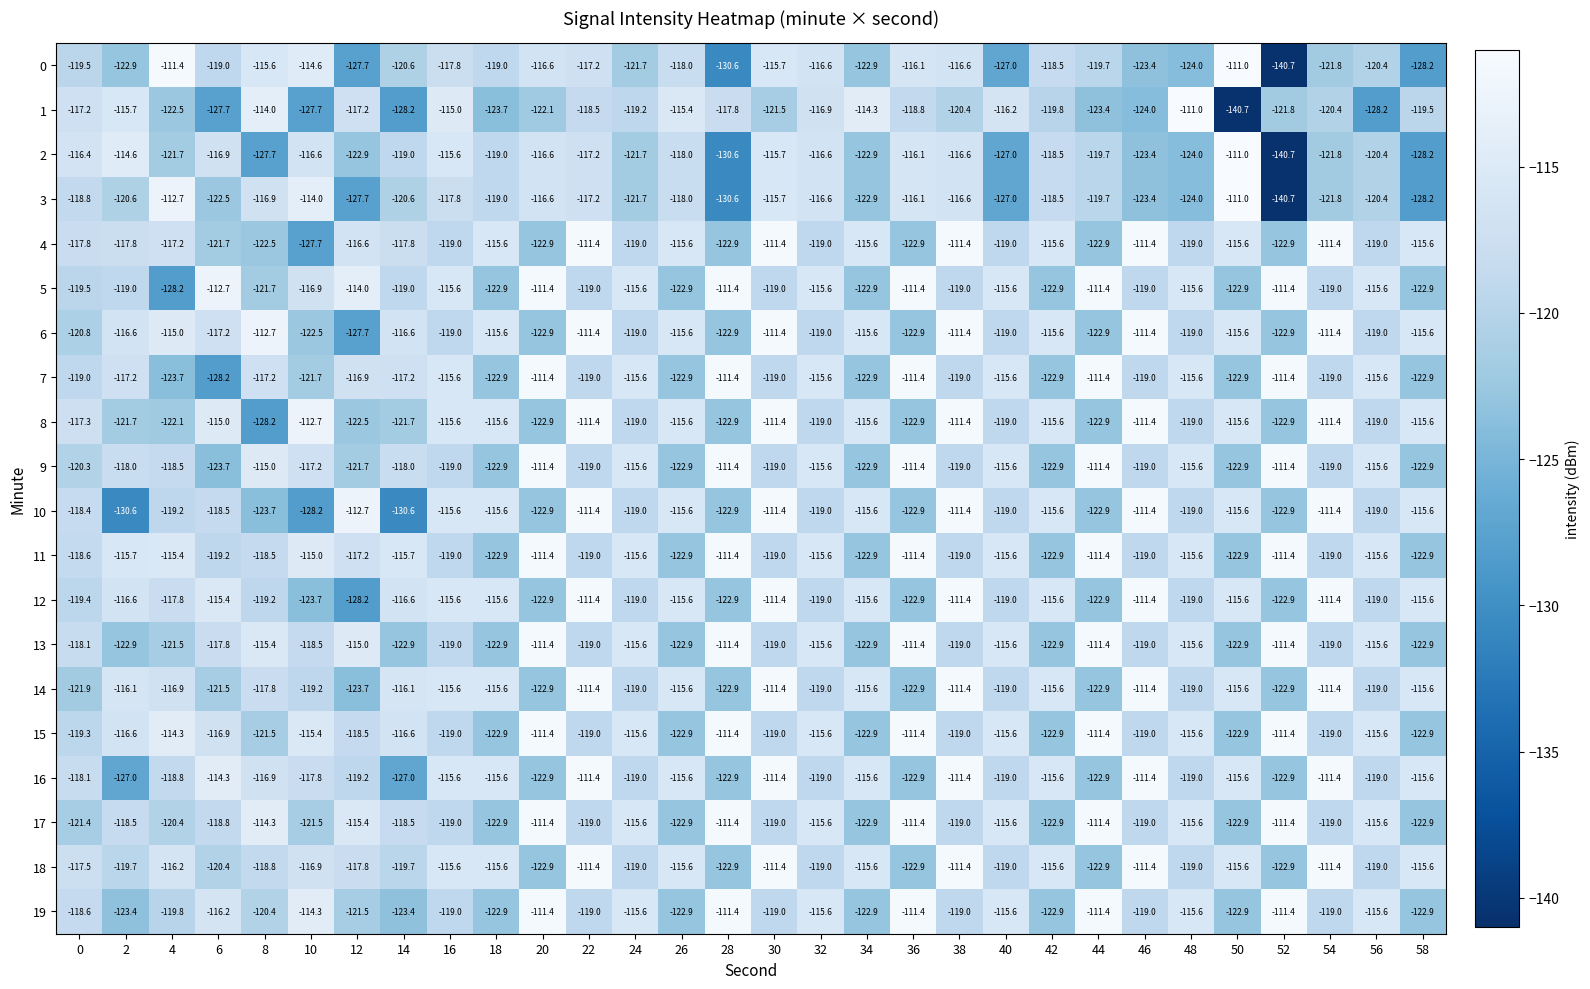

What is the sum of all 14 values?

-3528.9